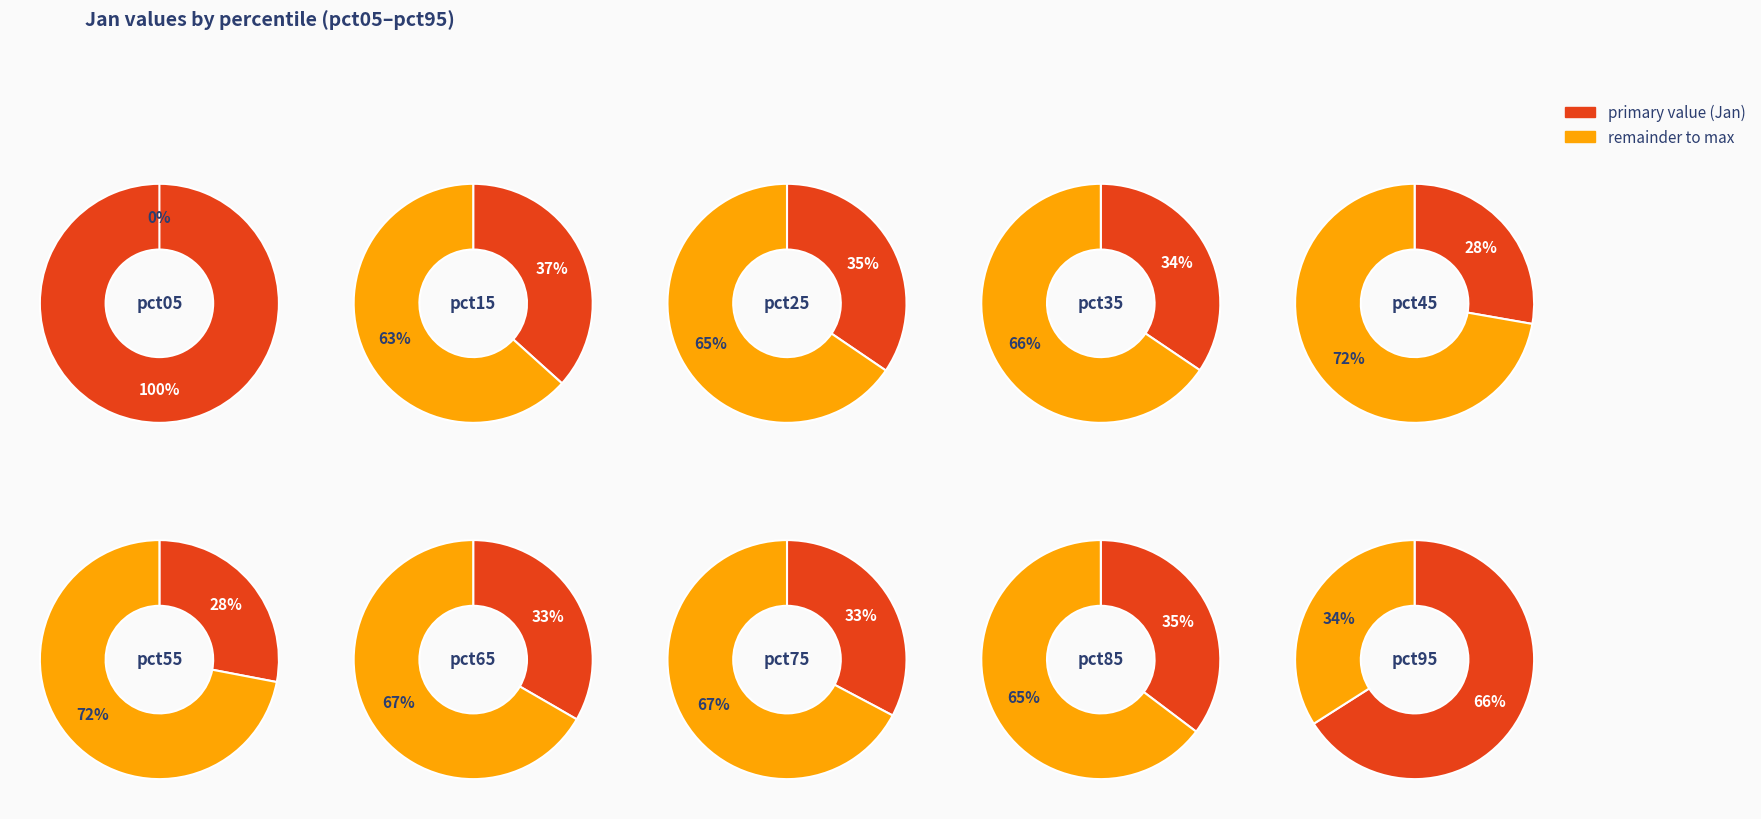

Is it true that pct95 is 8% of the pie?

False